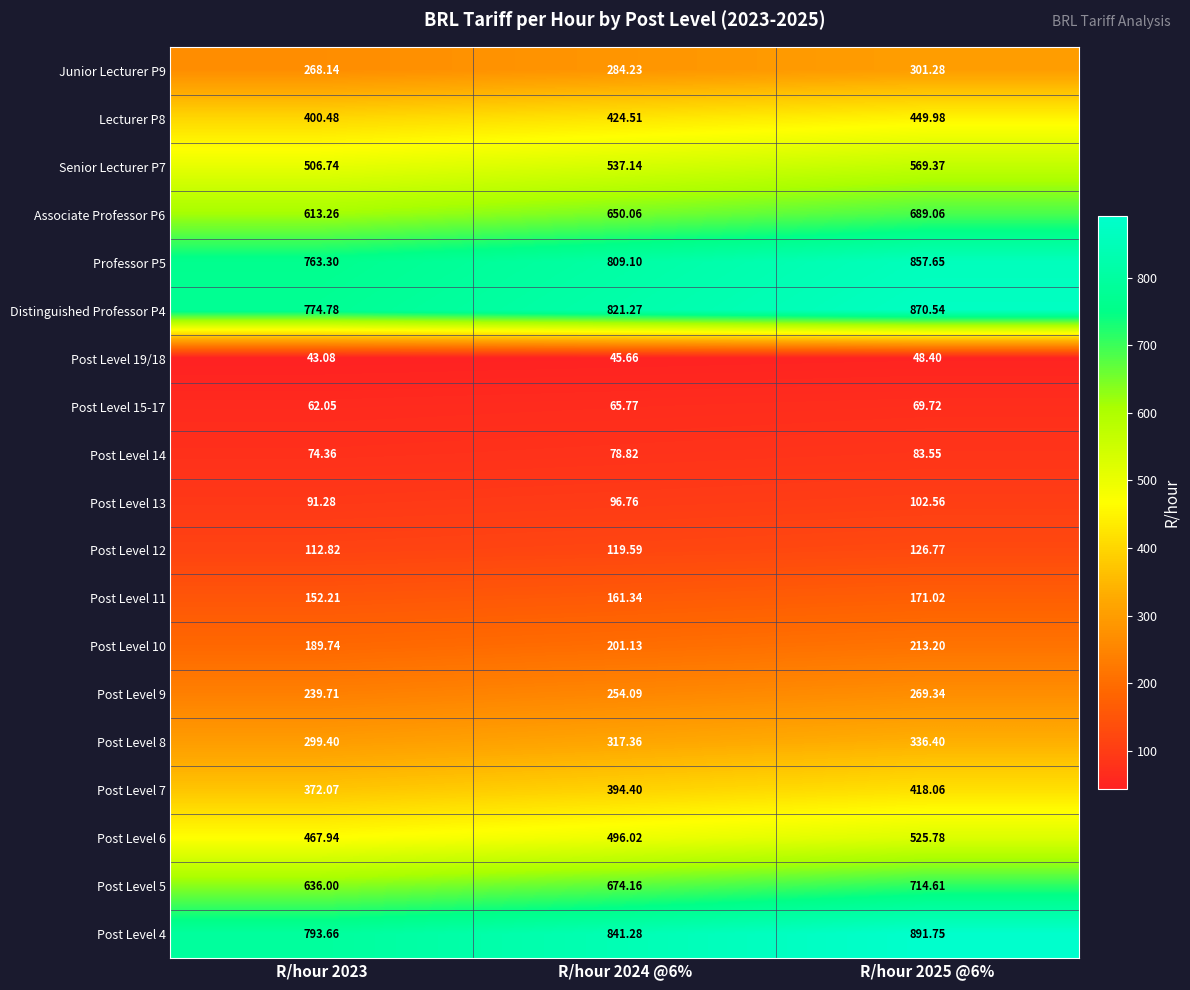

Is the value of Lecturer P8 at R/hour 2025 @6% greater than the value of Post Level 13 at R/hour 2023?

Yes